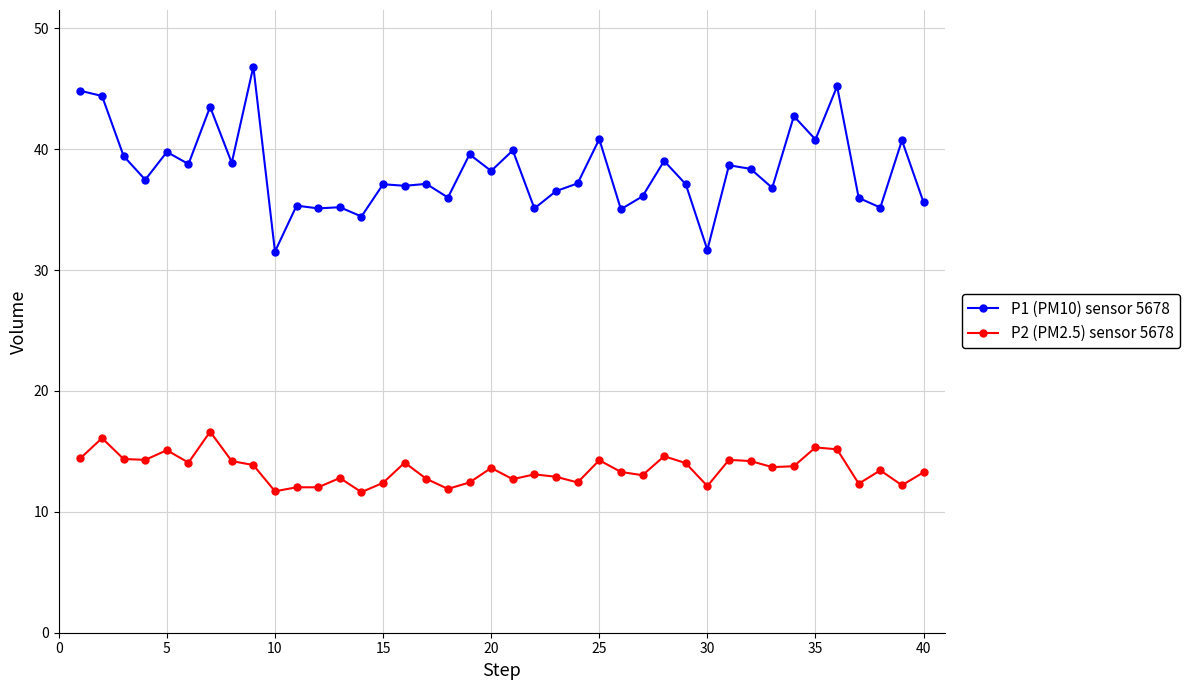

List the series in order of their peak value, lowest first.

P2 (PM2.5) sensor 5678, P1 (PM10) sensor 5678